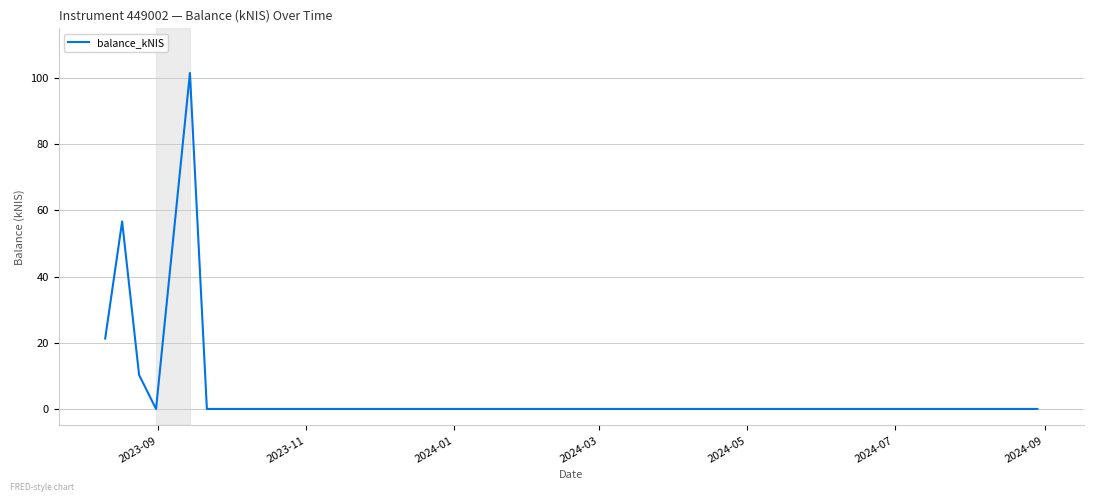

True or false: the data has more than 0 interior local peaks.

True